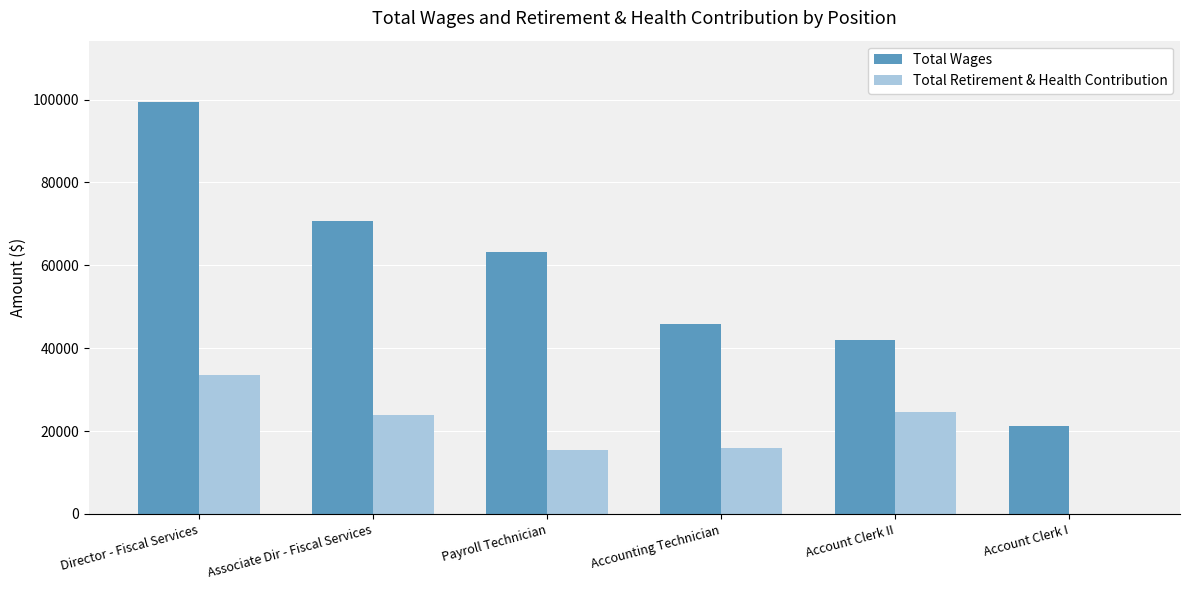

The value of Total Wages at Payroll Technician is 24521. True or false?

False